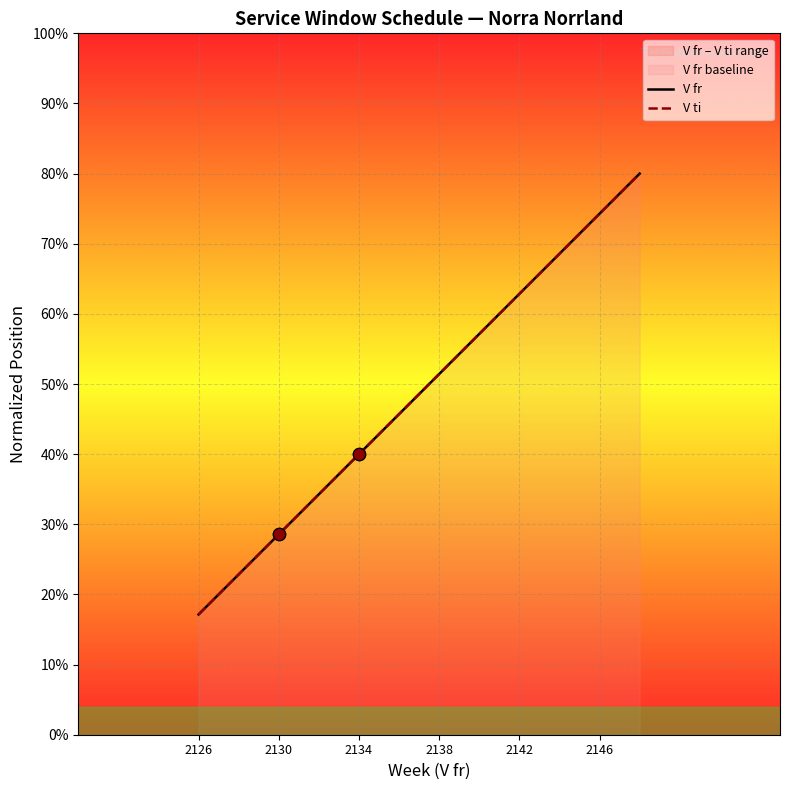

At how many categories does at least one series exceed 0?

12